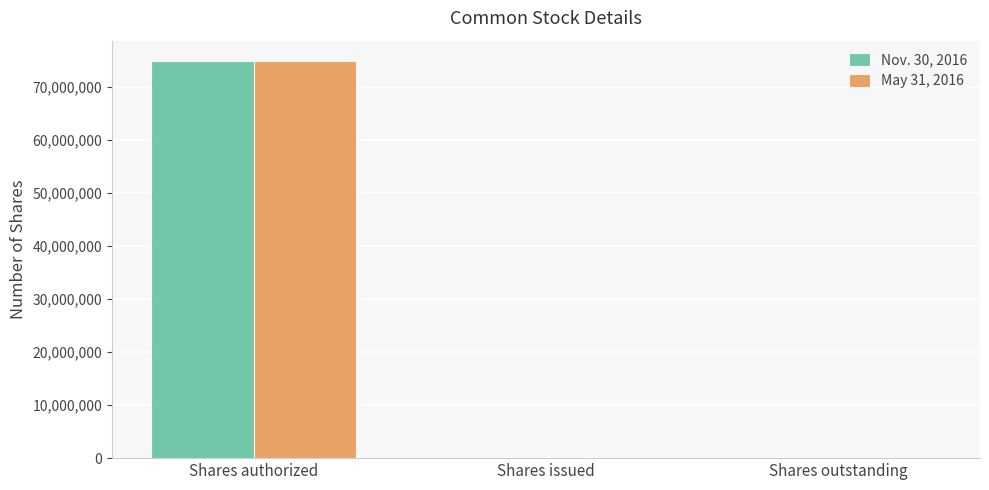

The value of Nov. 30, 2016 at Shares authorized is 130864281. True or false?

False